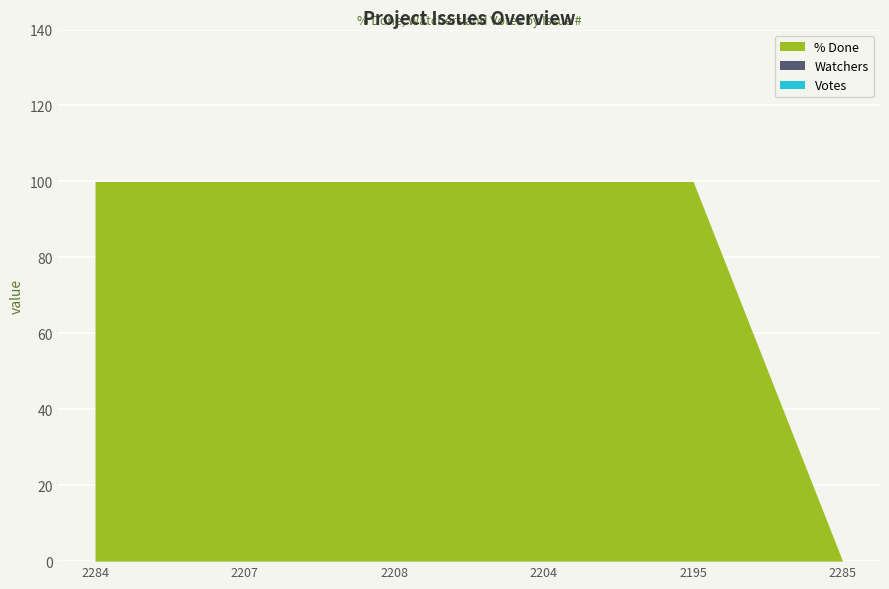

What is the spread (max minus min) of values at 2284?

100